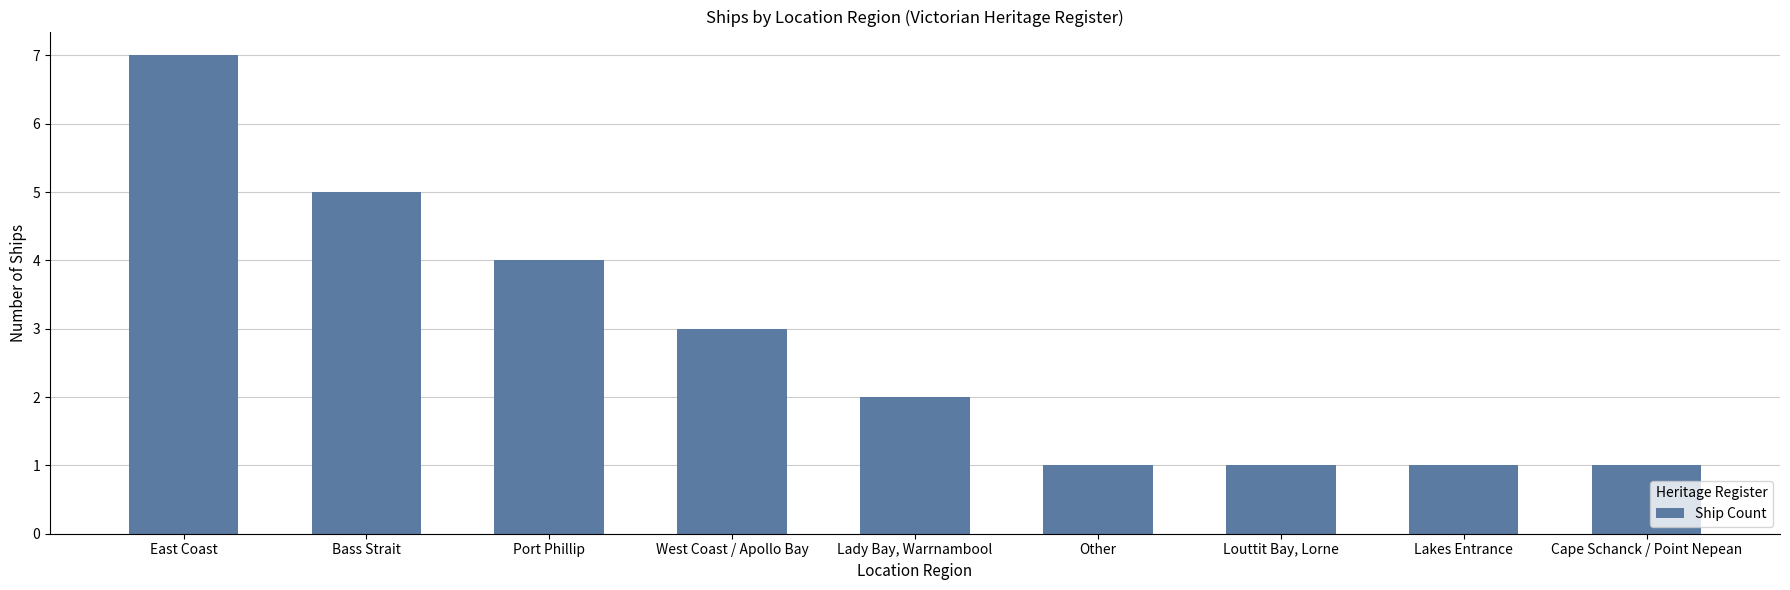

What is the label of the 2nd bar from the right?

Lakes Entrance